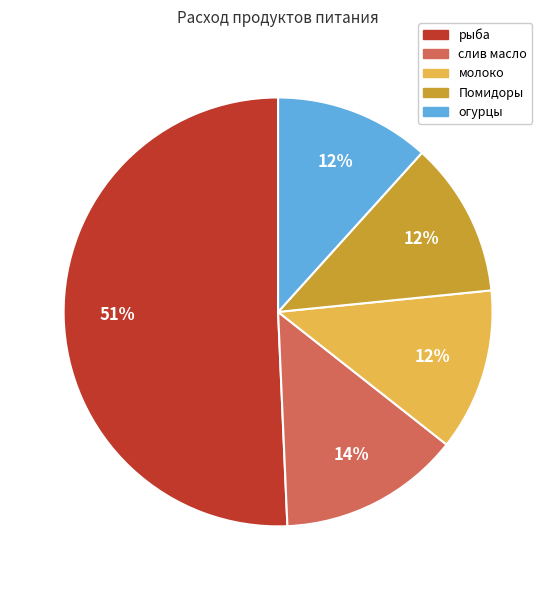

Which slice represents more than half of the pie?

рыба